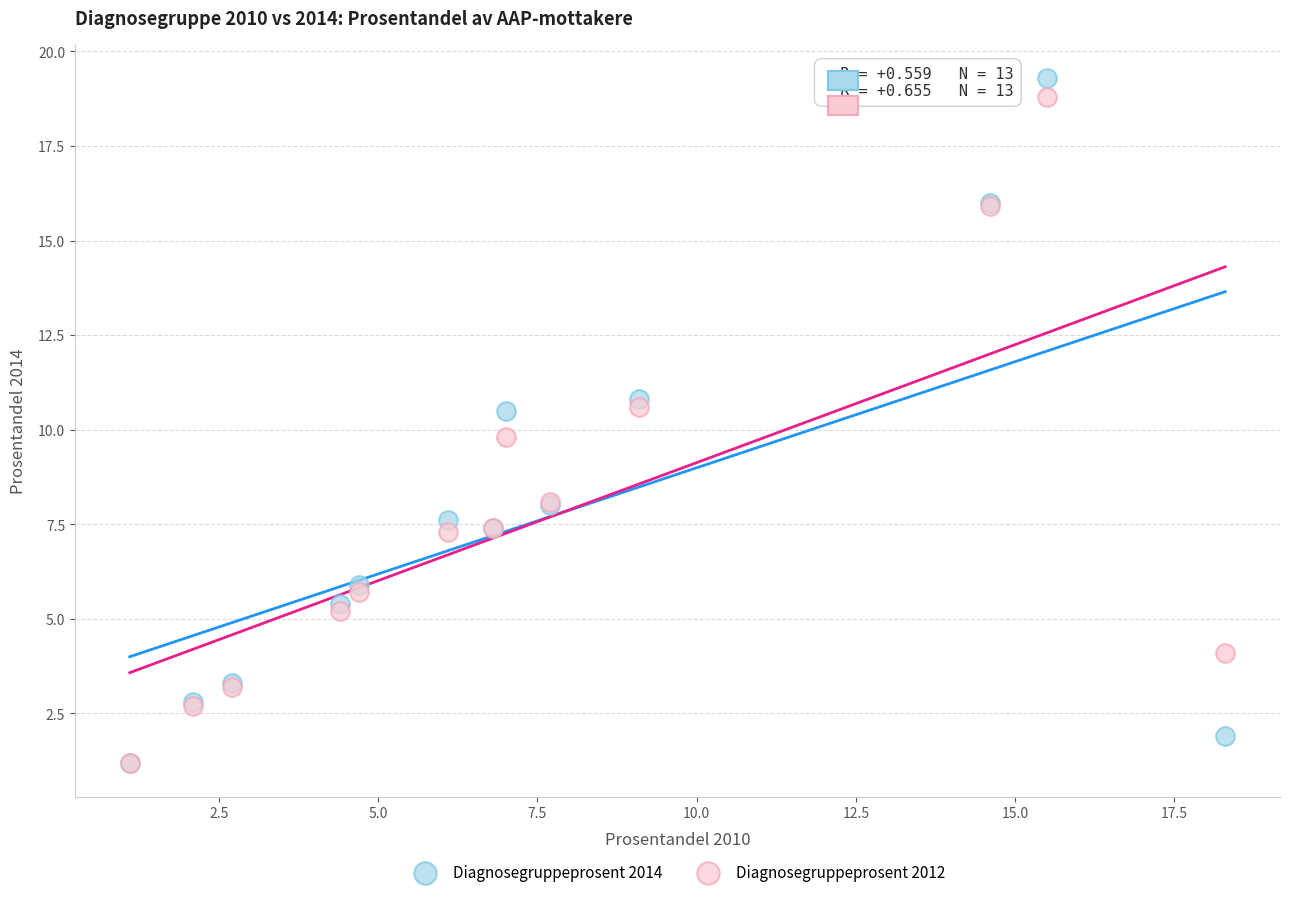

Which series reaches the maximum Y coordinate?

Diagnosegruppeprosent 2014